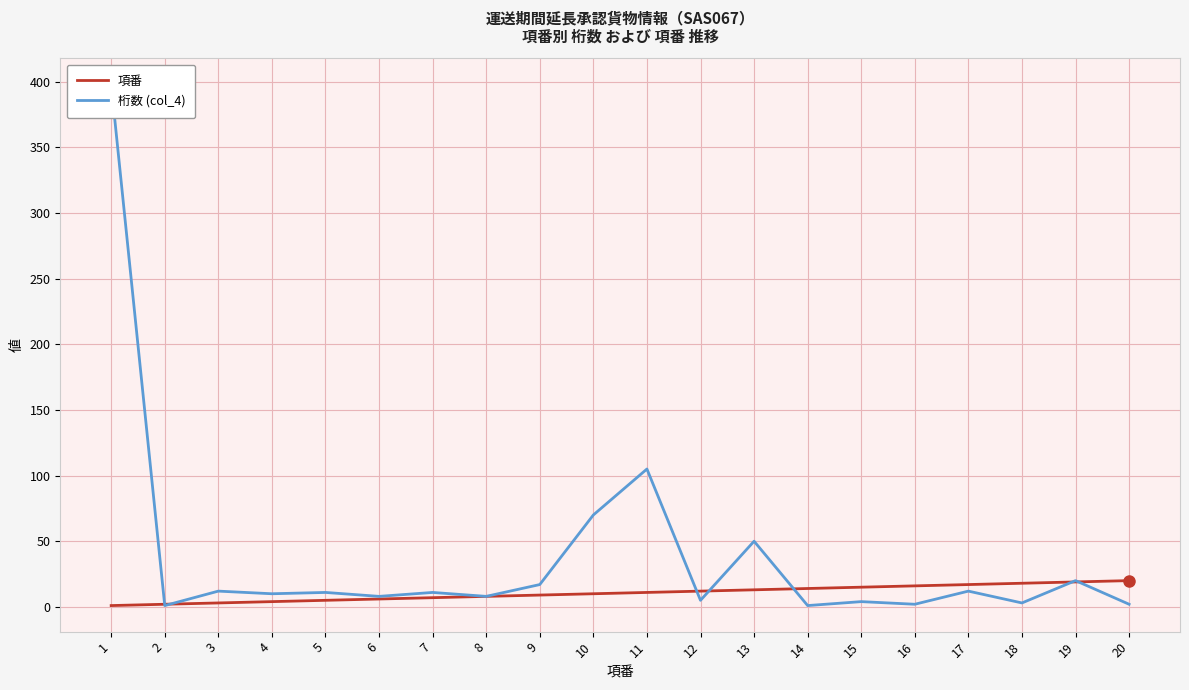

What is the difference between the 項番 values at 20 and 15?

5